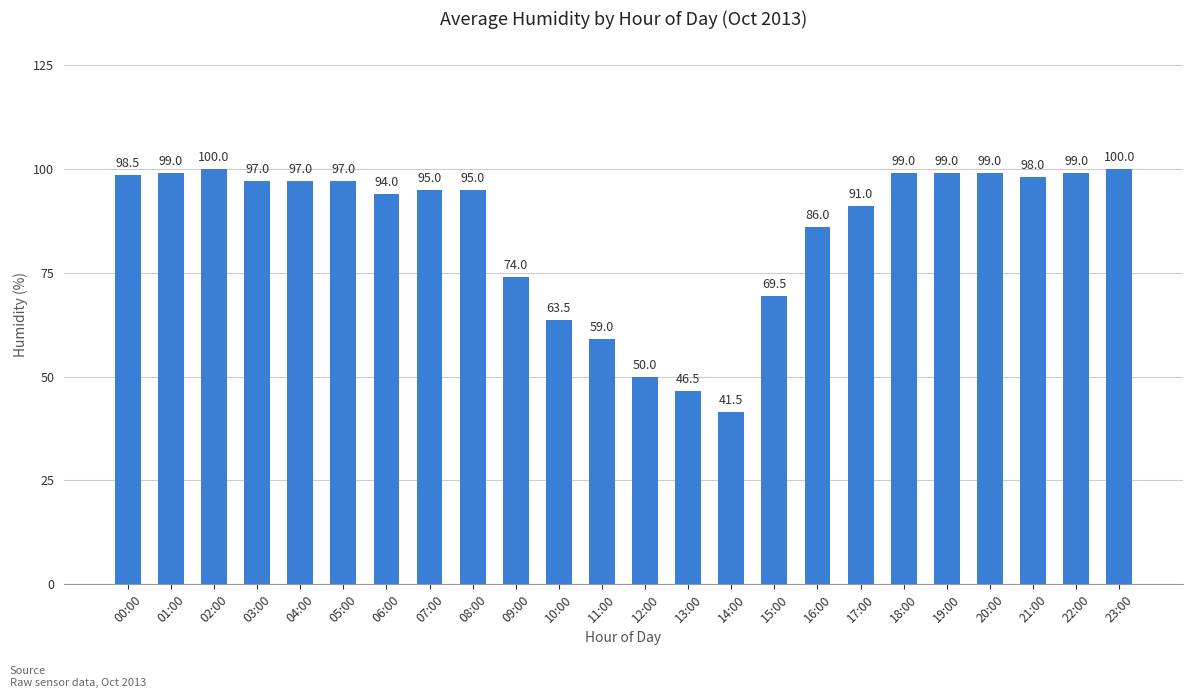

How many bars are there in total?

24